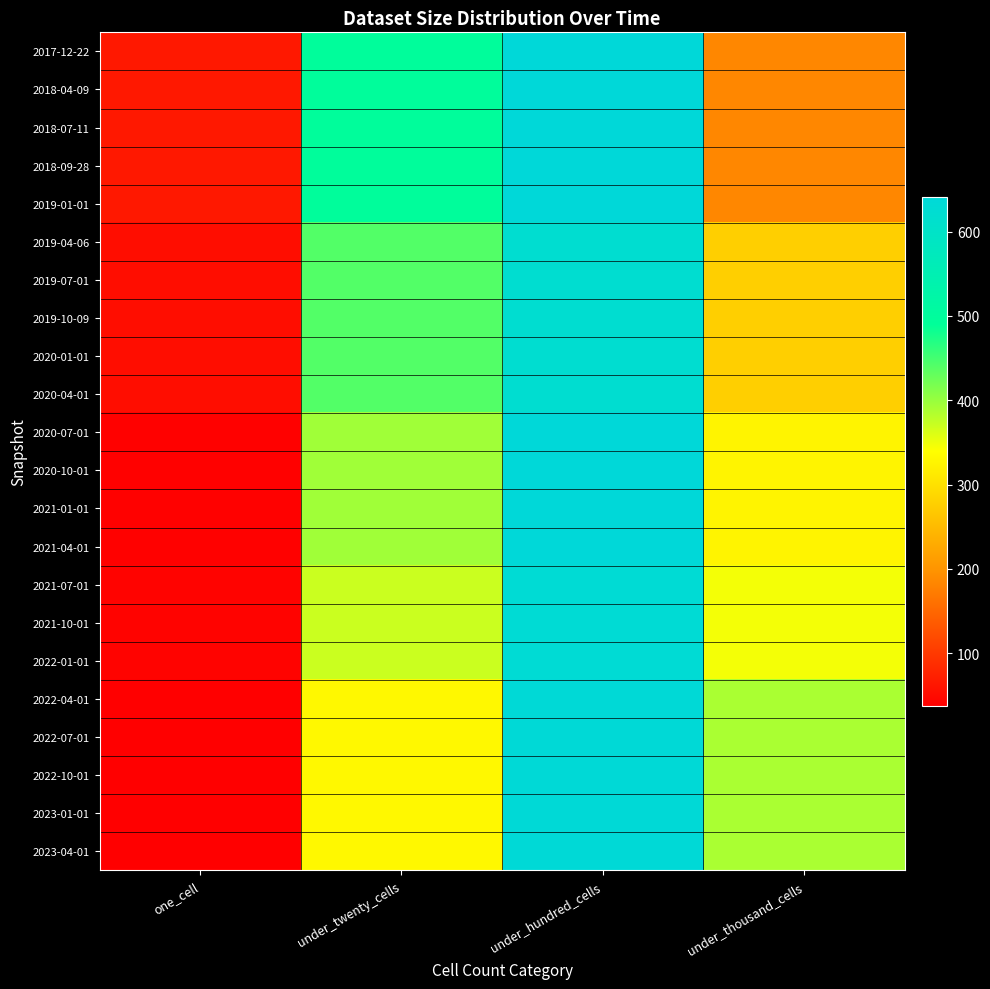

Which series changed the most between one_cell and under_hundred_cells?

2020-07-01